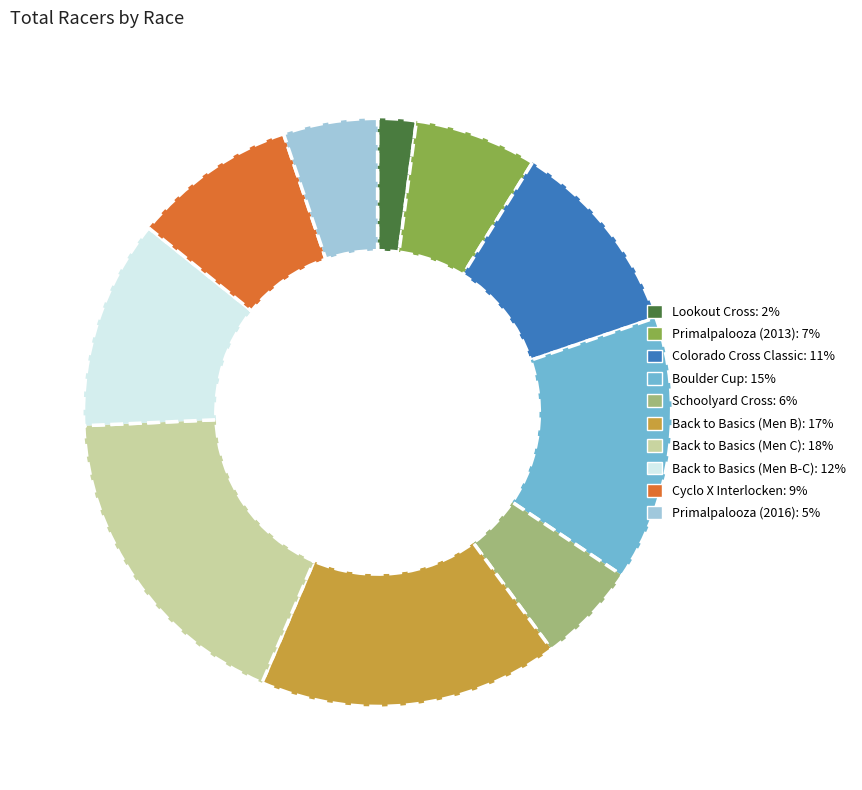

Combined, do Boulder Cup and Cyclo X Interlocken account for over 50%?

No